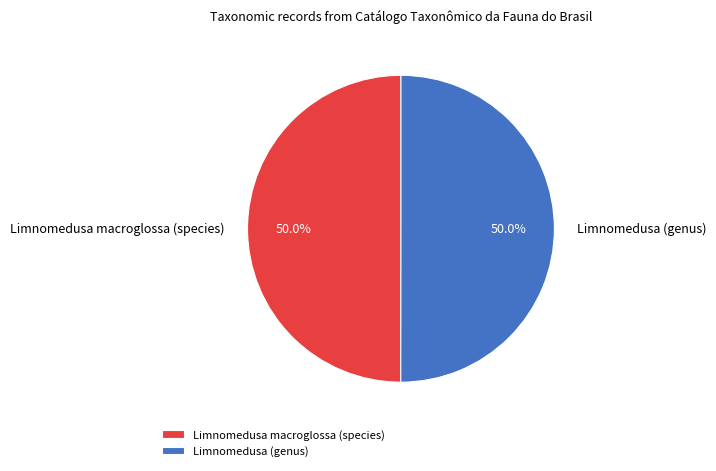

Is it true that Limnomedusa (genus) is 39% of the pie?

False